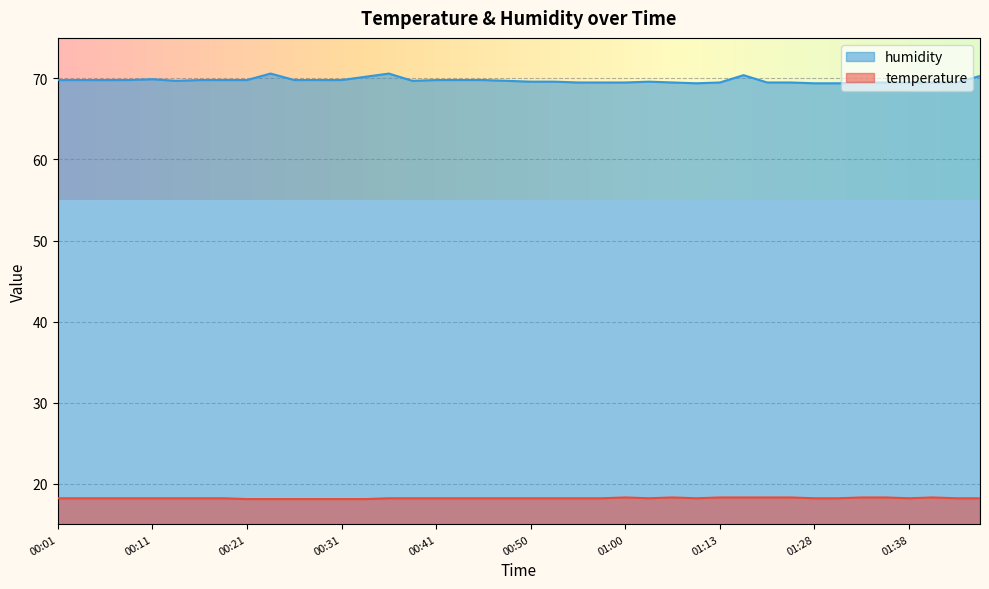

What is the label of the 38th point from the right?

00:06